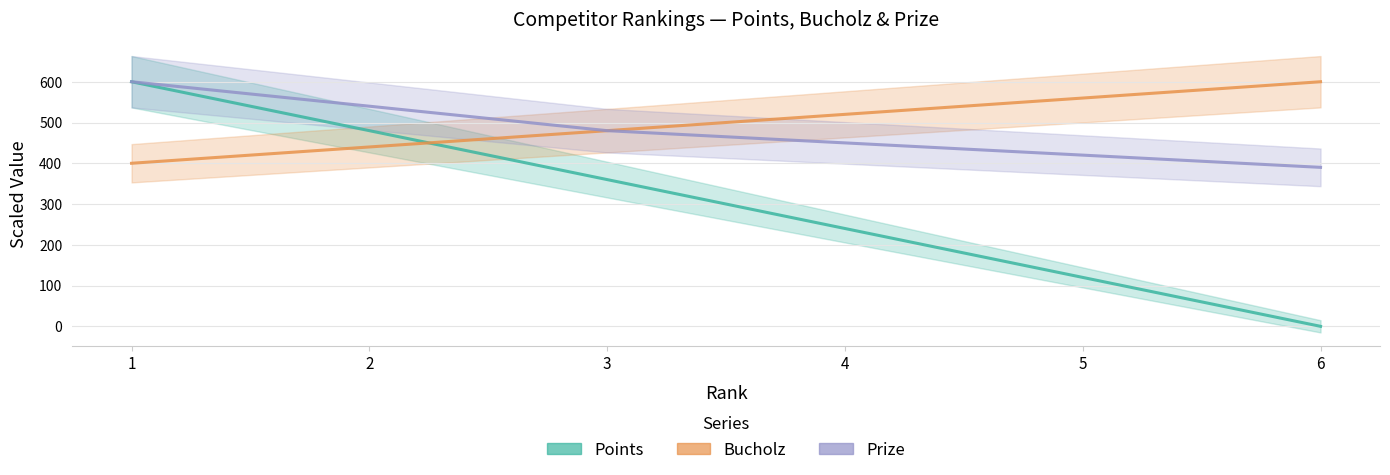

How many values in the Points series are below 360?

3